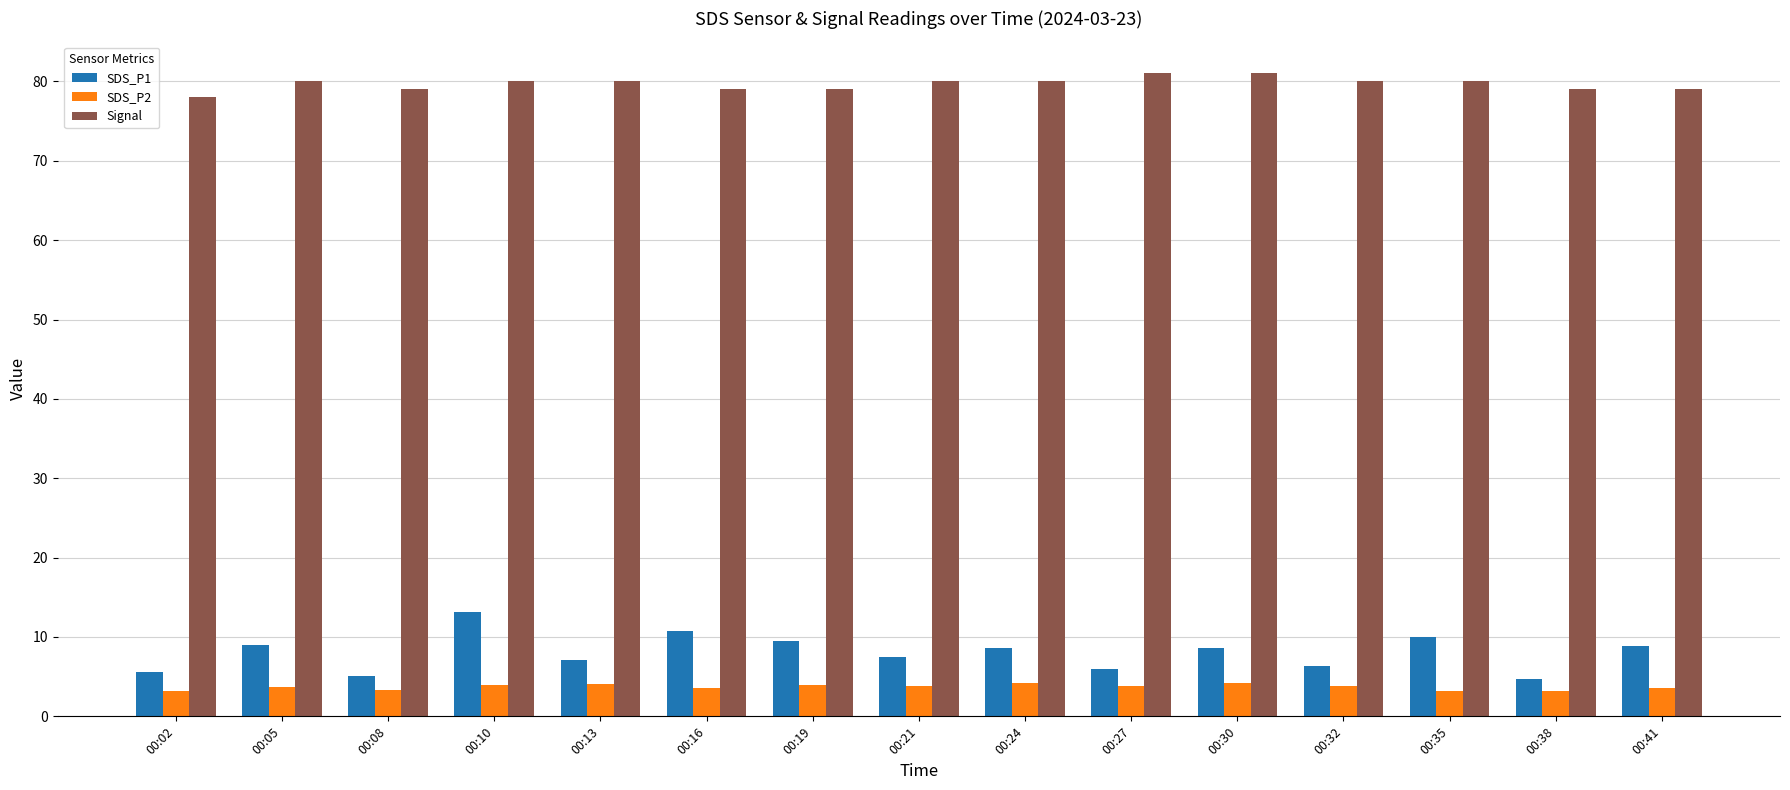

The SDS_P2 series shows 0.9 at 00:24. True or false?

False